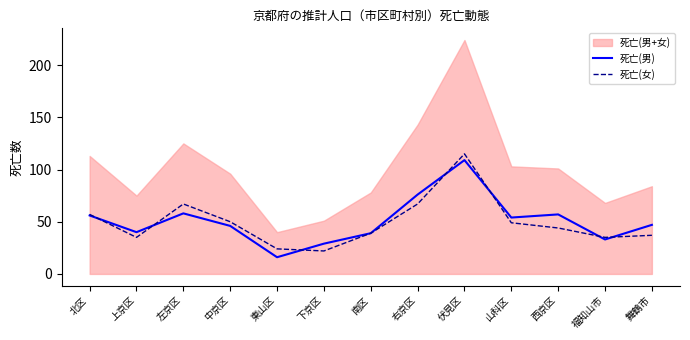

Does the chart have visible grid lines?

No